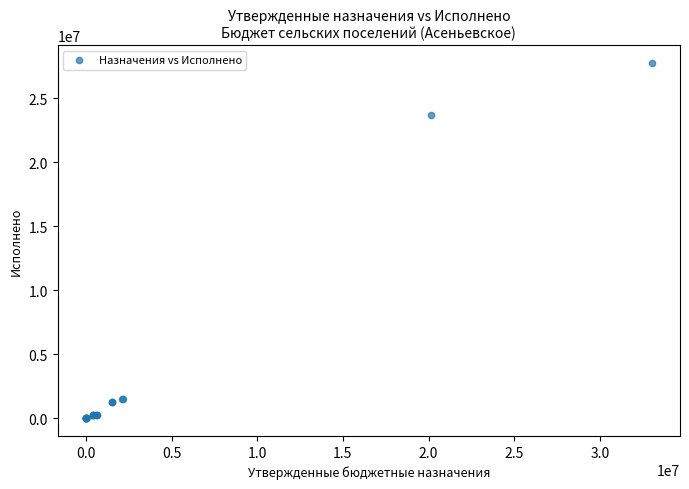

What Y value in the scatter plot is closest to 13871235?

23726113.3